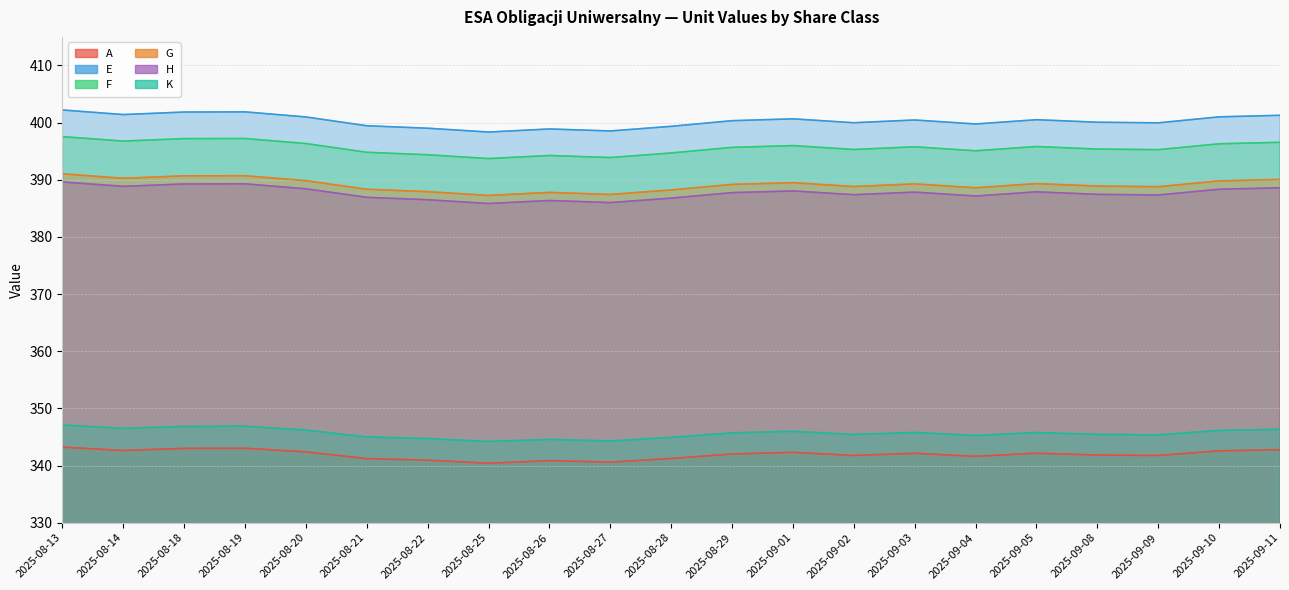

Rank the series at 2025-08-26 from lowest to highest value.

A, K, H, G, F, E